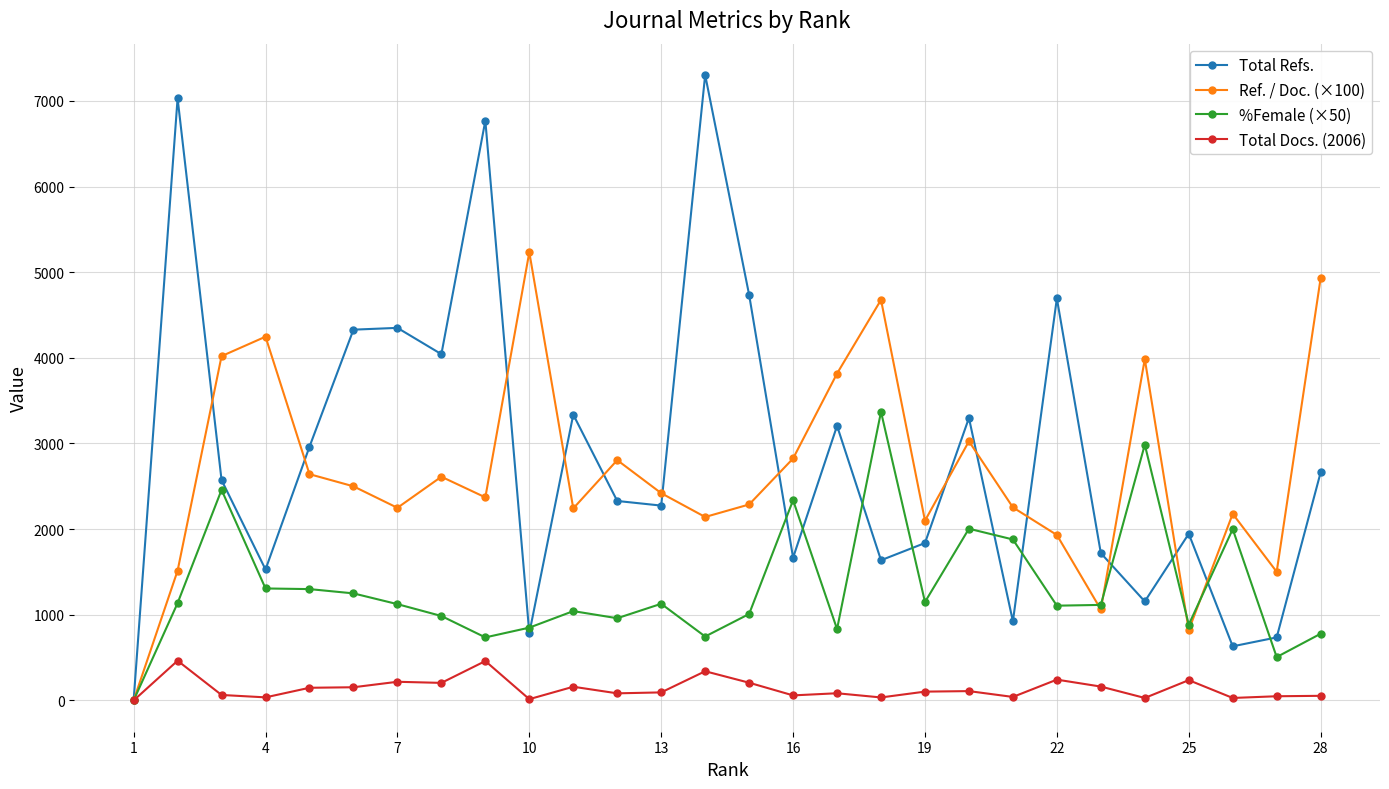

Which series has the widest spread of values?

Total Refs.